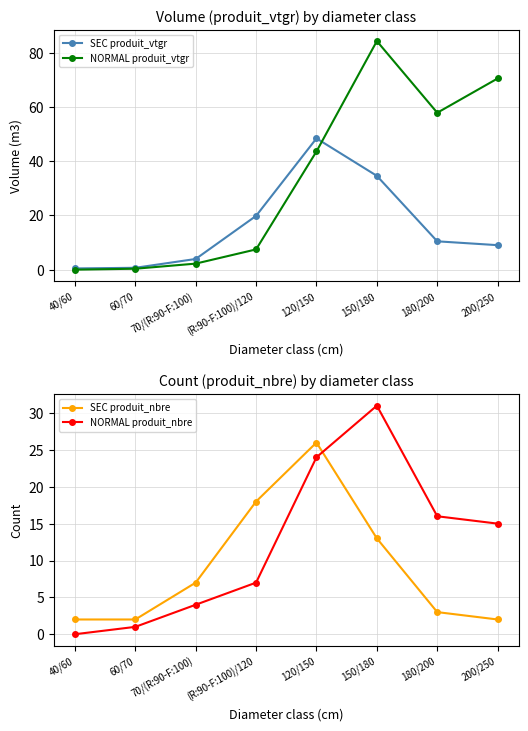

Does the chart have visible grid lines?

Yes